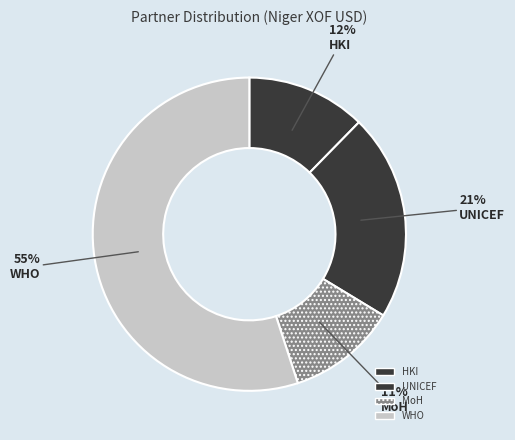

How many slices are in this pie chart?

4